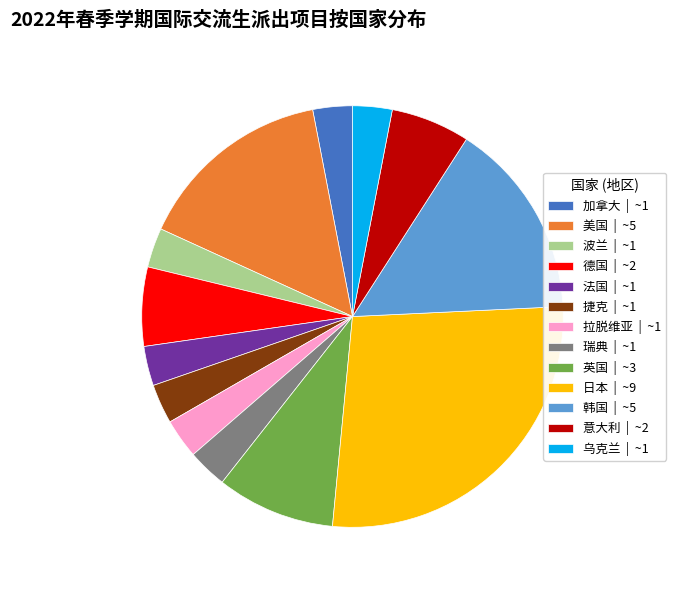

Does 韩国 represent more than half of the total?

No